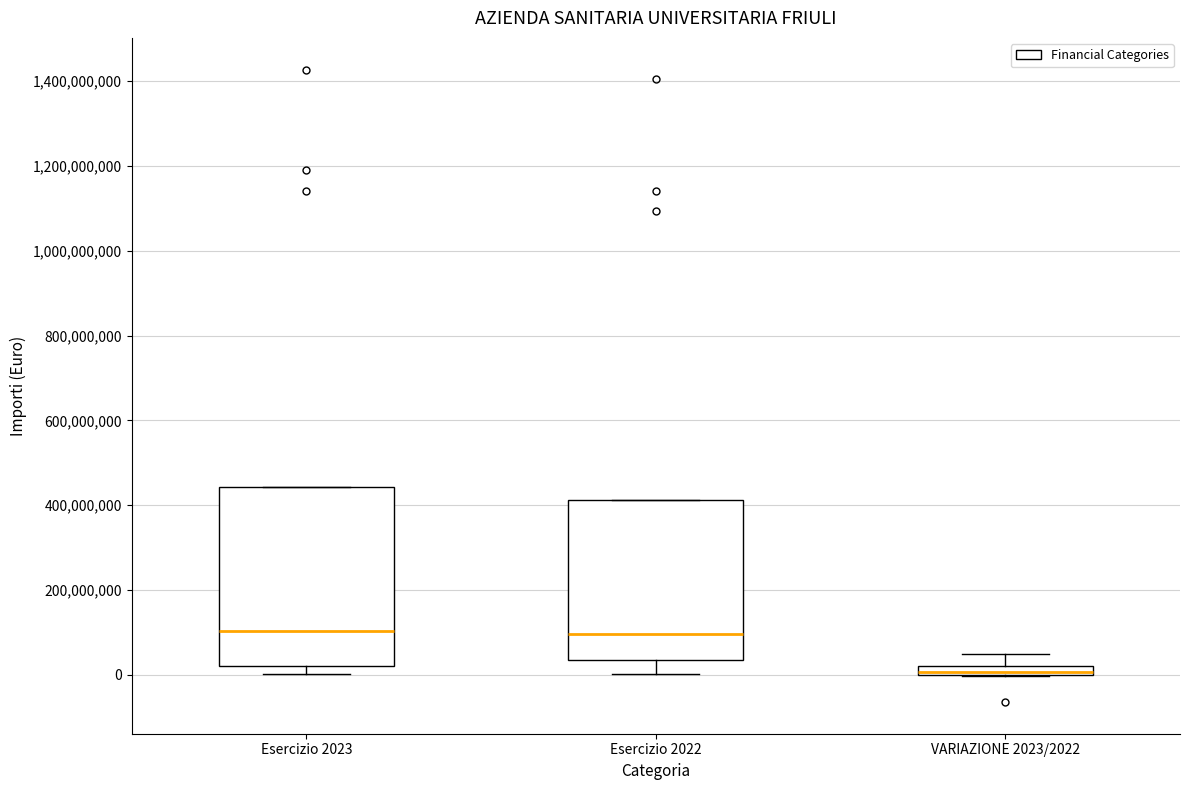

Comparing the boxes themselves (not the whiskers), which one is the tallest?

Esercizio 2023